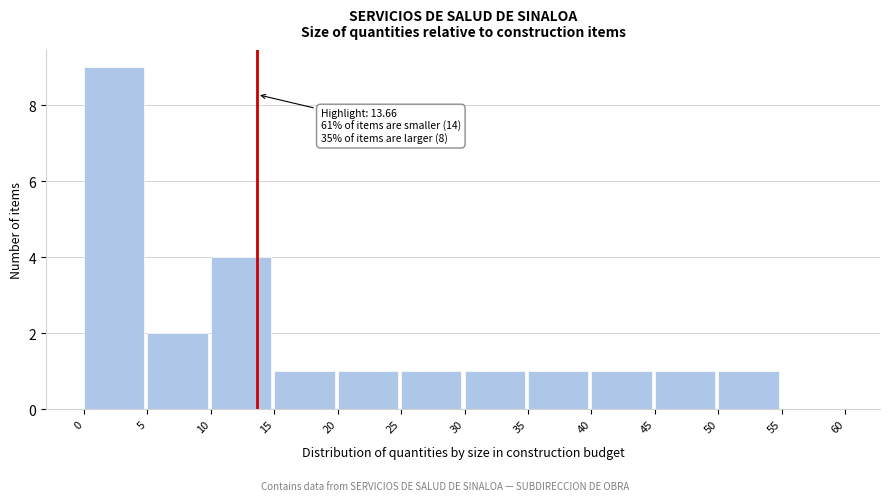

Which range on the x-axis has the tallest bar?

0 to 5